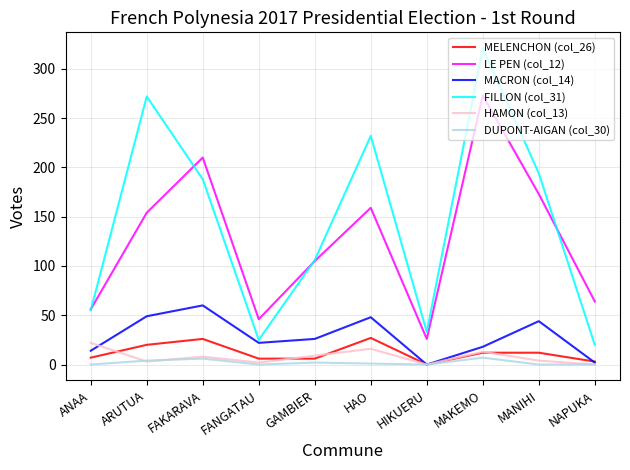

At which label is LE PEN (col_12) closest to 149?

ARUTUA